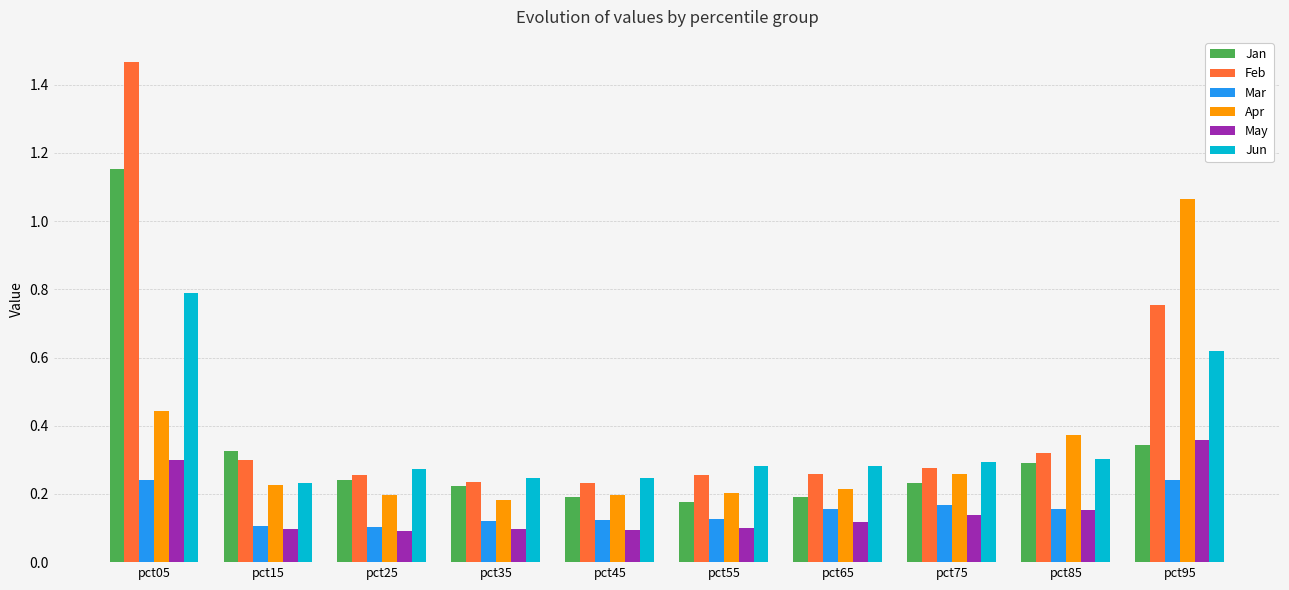

Which series has the widest spread of values?

Feb